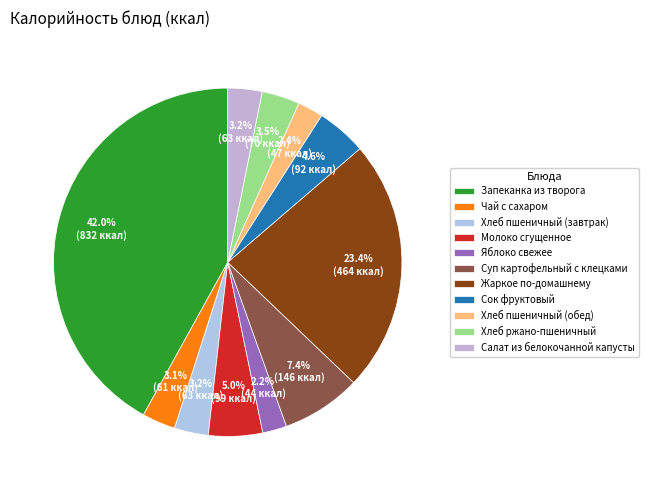

How many slices are in this pie chart?

11